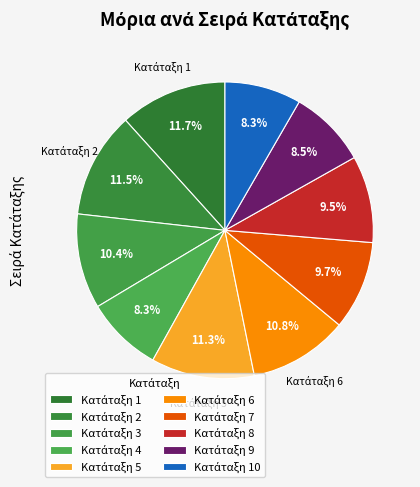

Which slice is the smallest?

10